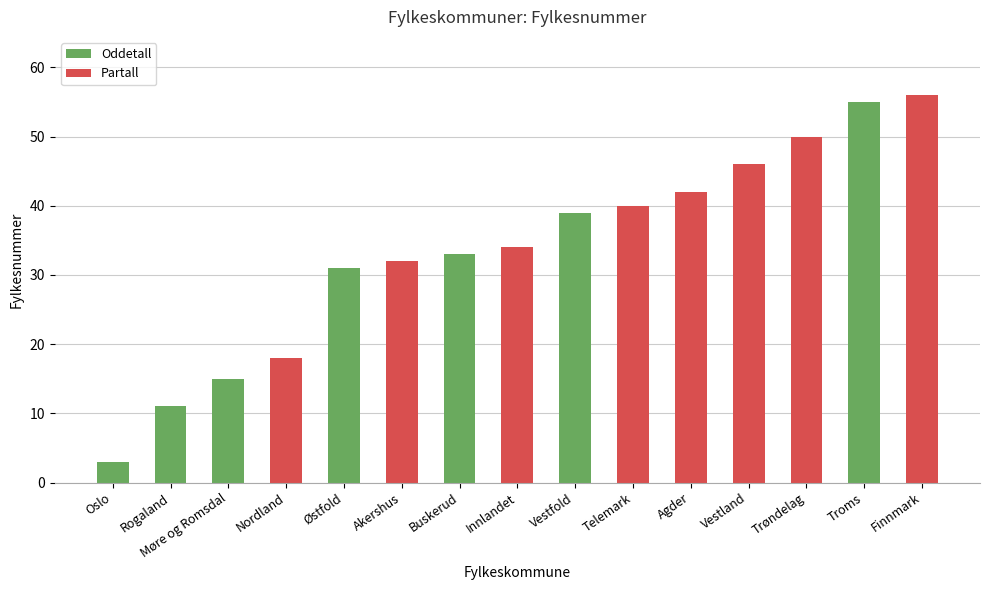

List the labels in order of value, smallest first.

Oslo, Rogaland, Møre og Romsdal, Nordland, Østfold, Akershus, Buskerud, Innlandet, Vestfold, Telemark, Agder, Vestland, Trøndelag, Troms, Finnmark